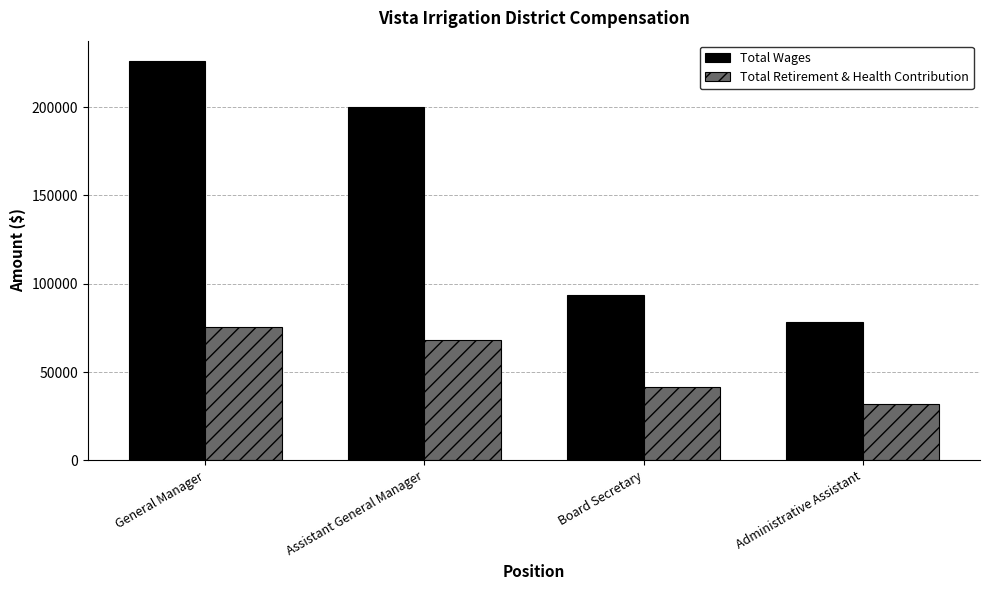

Which category has the lowest value in the Total Wages series?

Administrative Assistant